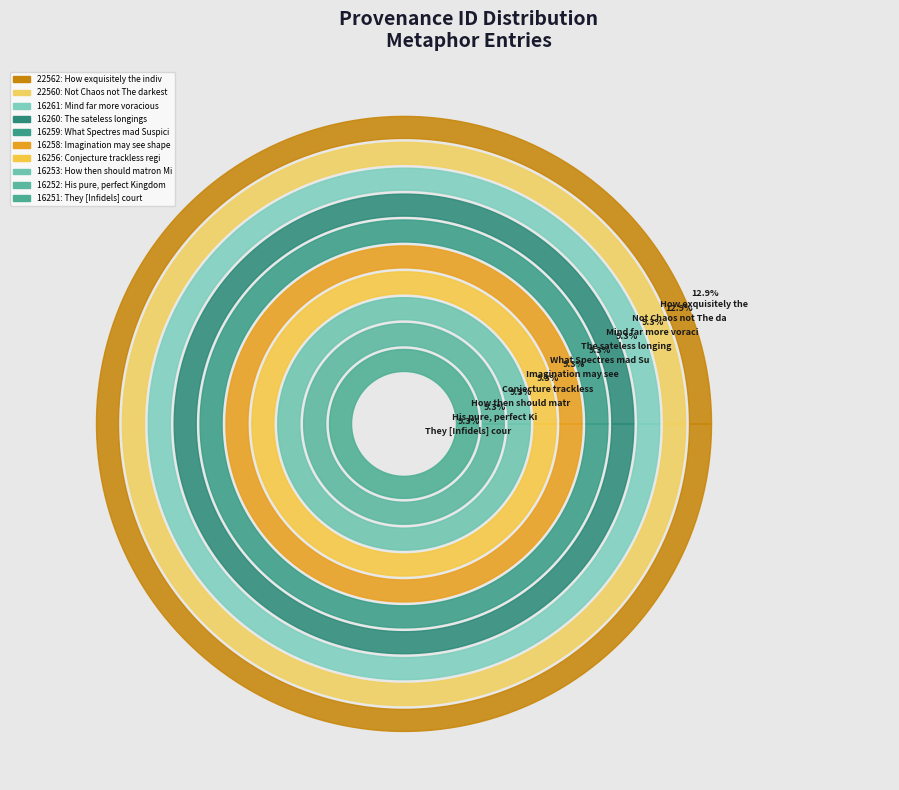

To the nearest percent, what percentage of the pie is How then should matron Mind?

9%